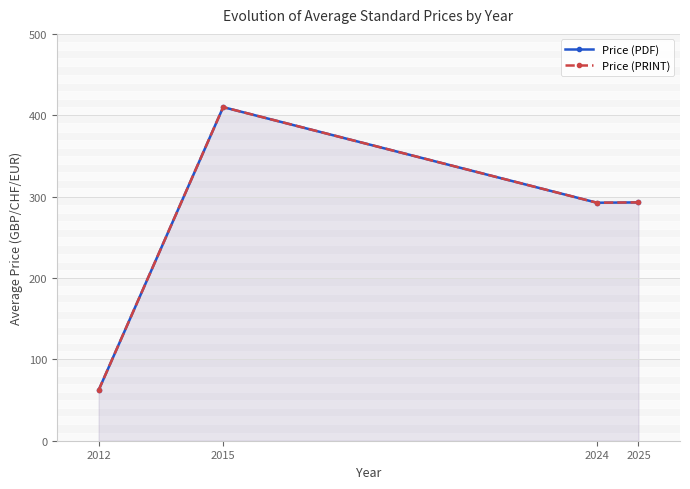

Which category has the lowest value across all series?

2012